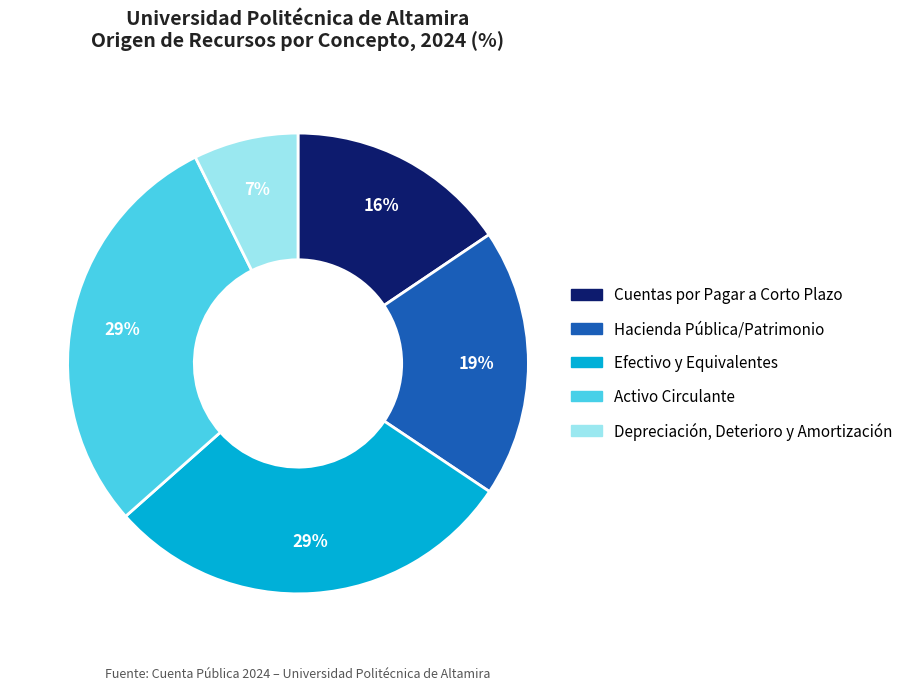

To the nearest percent, what is the average slice percentage?

20%